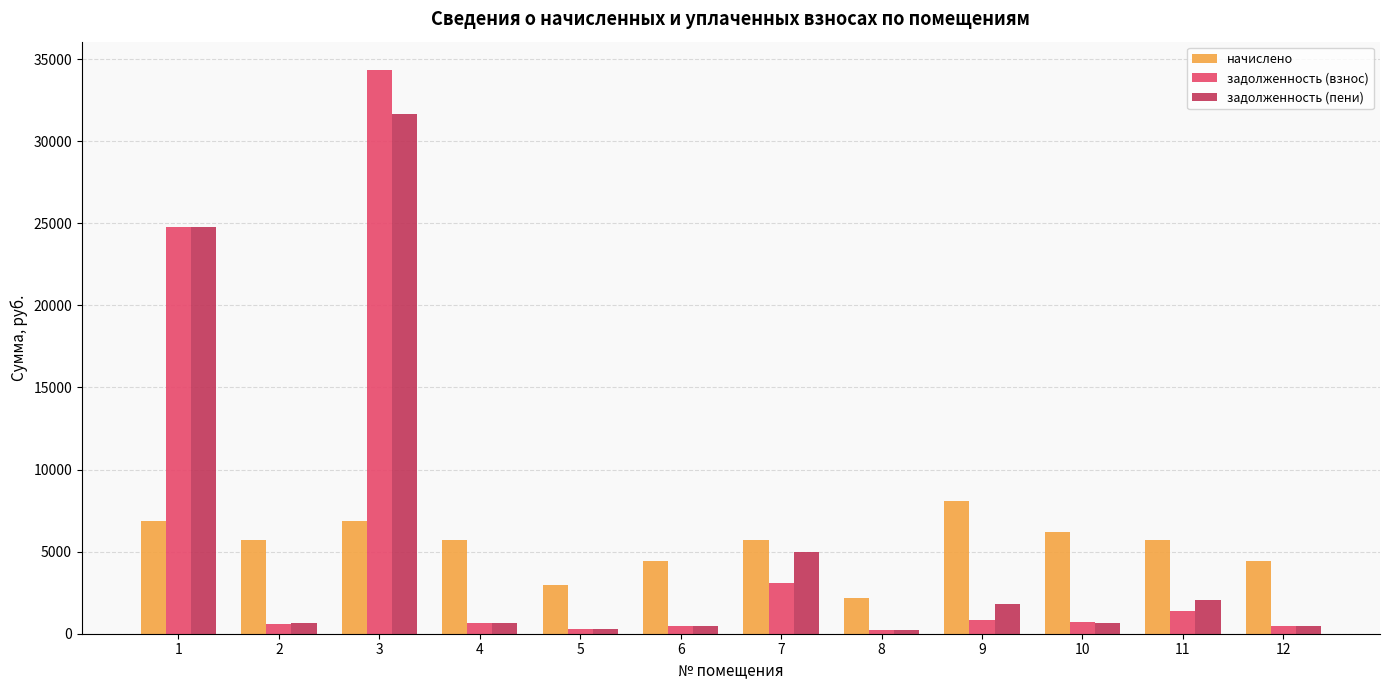

What is the difference between the maximum and minimum values in the начислено series?

5932.8